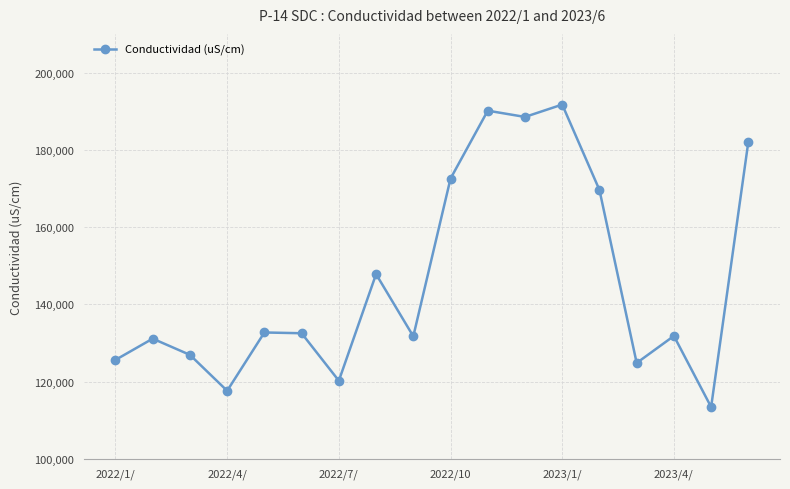

Is this an area chart (filled region under the line)?

No